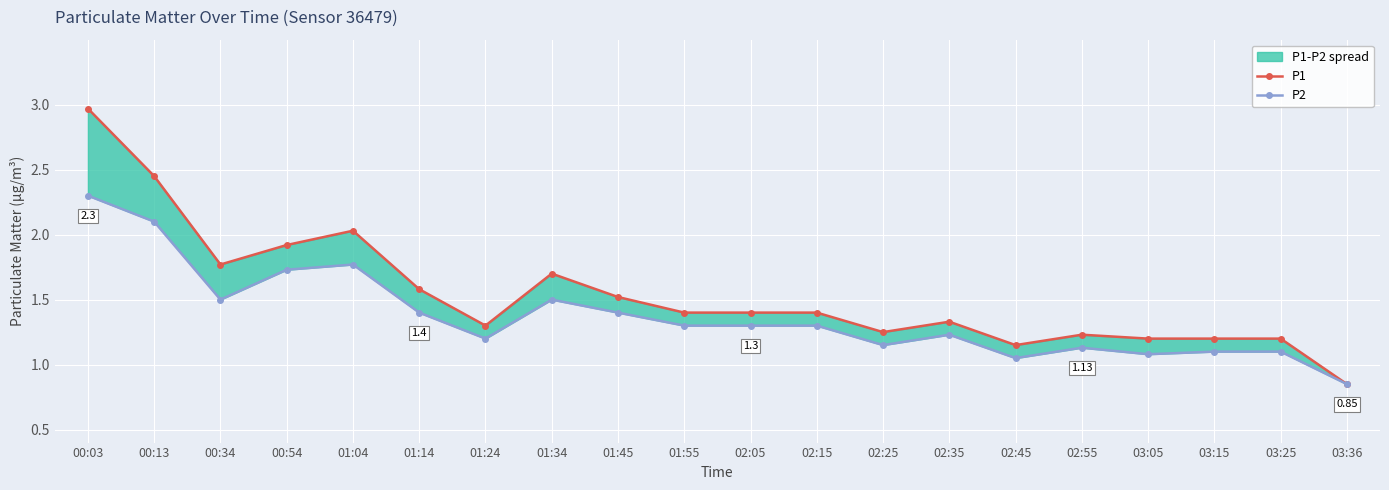

At which label does P1 reach its minimum?

03:36